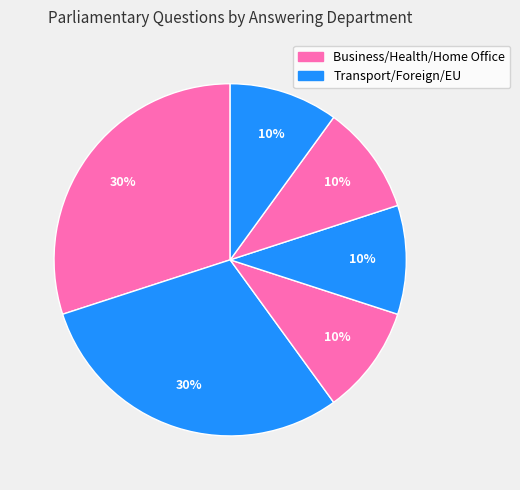

How many segments does this pie chart have?

6